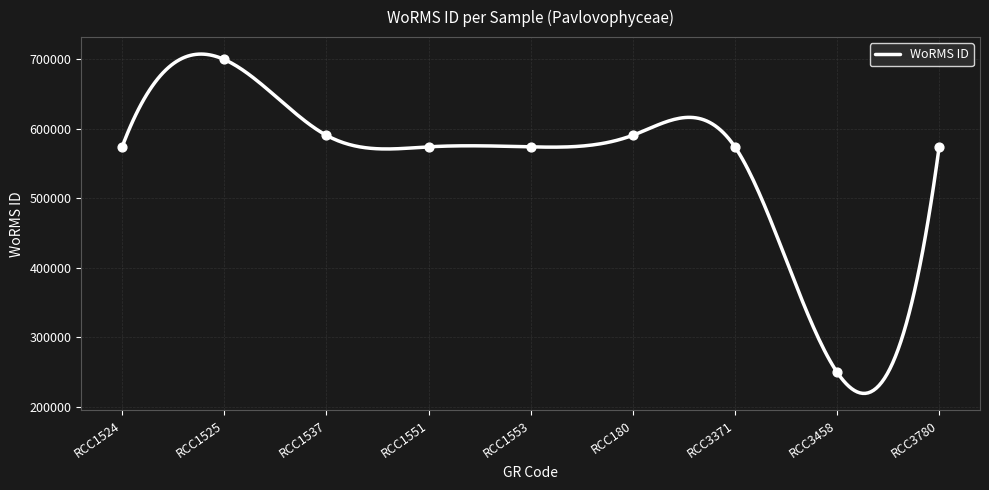

What is the change in value from RCC1524 to RCC3780?

-75